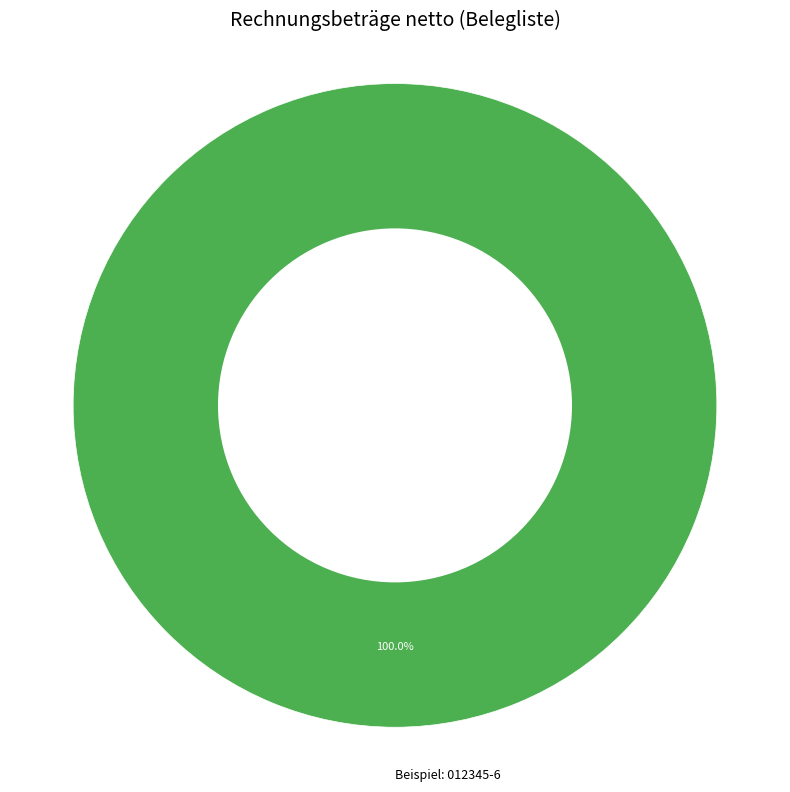

Which slice represents more than half of the pie?

Beispiel: 012345-6